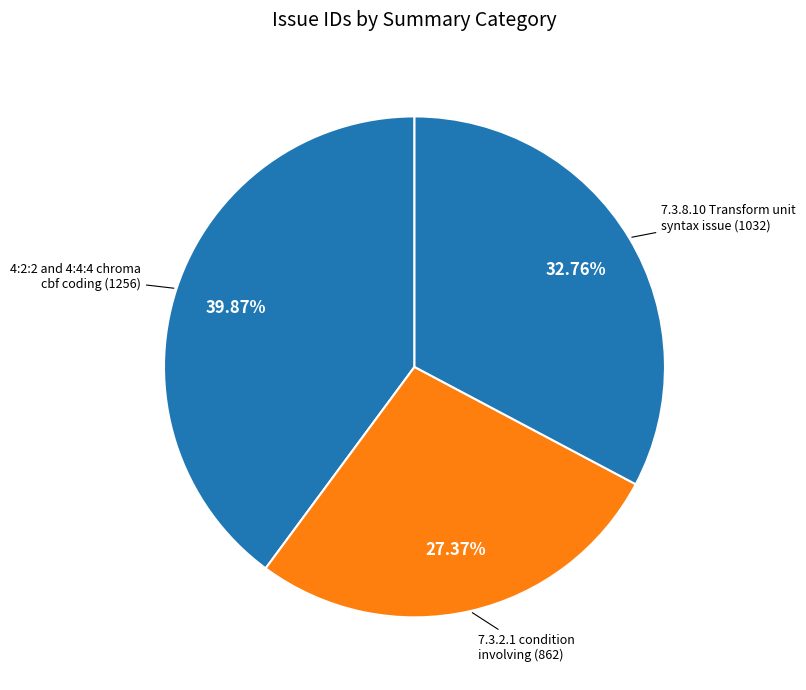

Rank the categories by value from lowest to highest.

7.3.2.1 condition involving, 7.3.8.10 Transform unit syntax issue, 4:2:2 and 4:4:4 chroma cbf coding